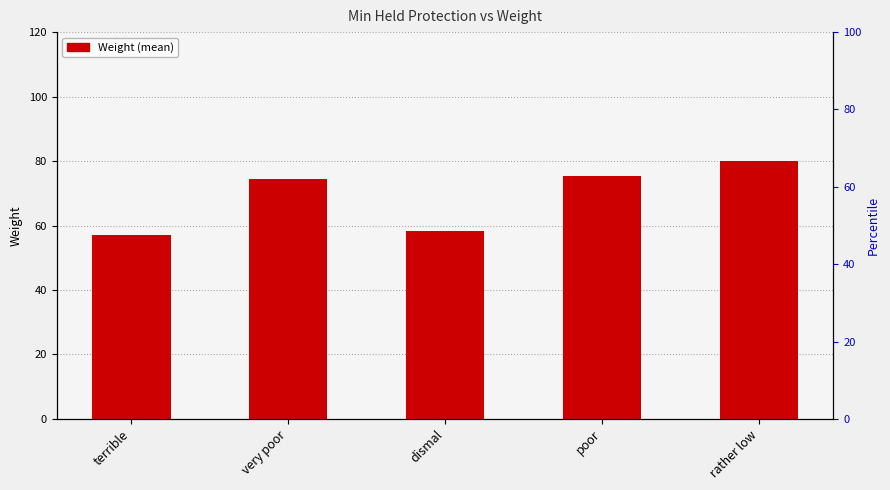

What is the maximum value shown in the chart?

80.0